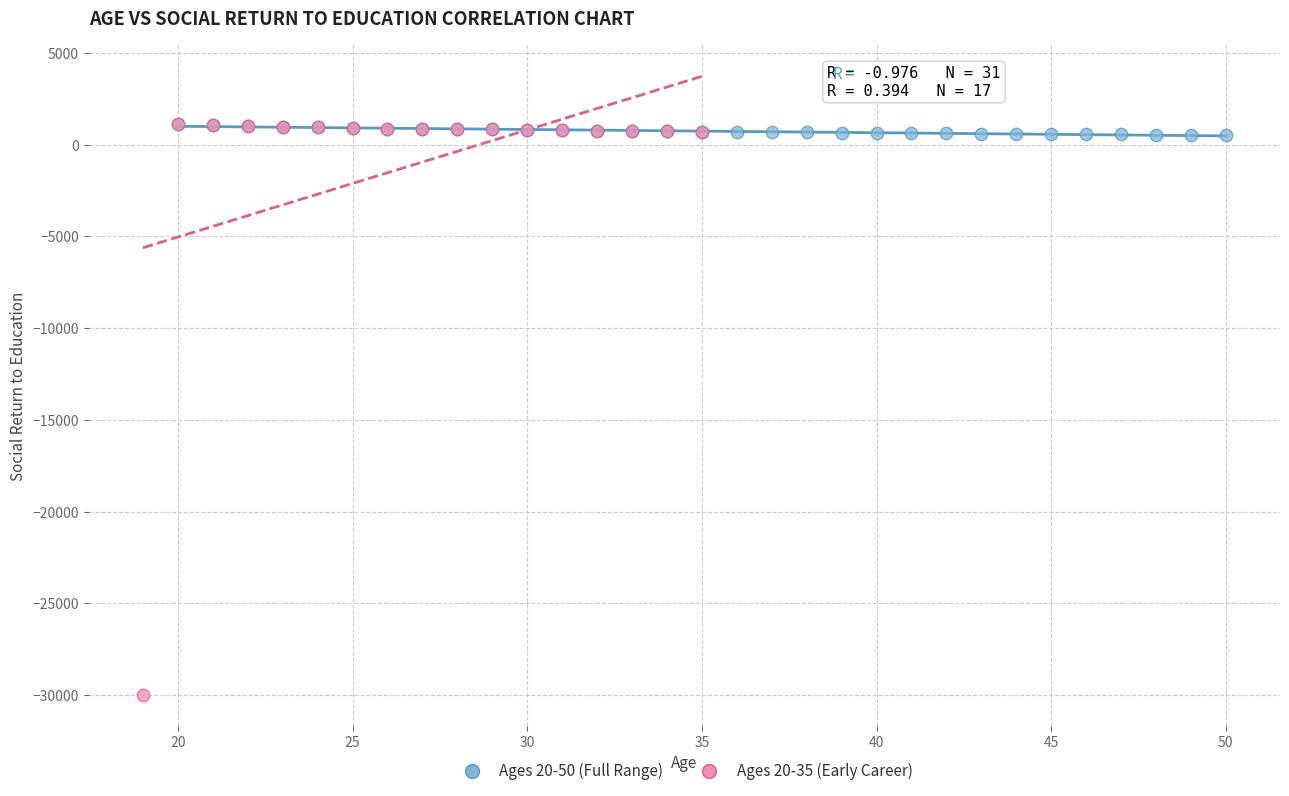

Which series has the widest spread of Y values?

Ages 20-35 (Early Career)